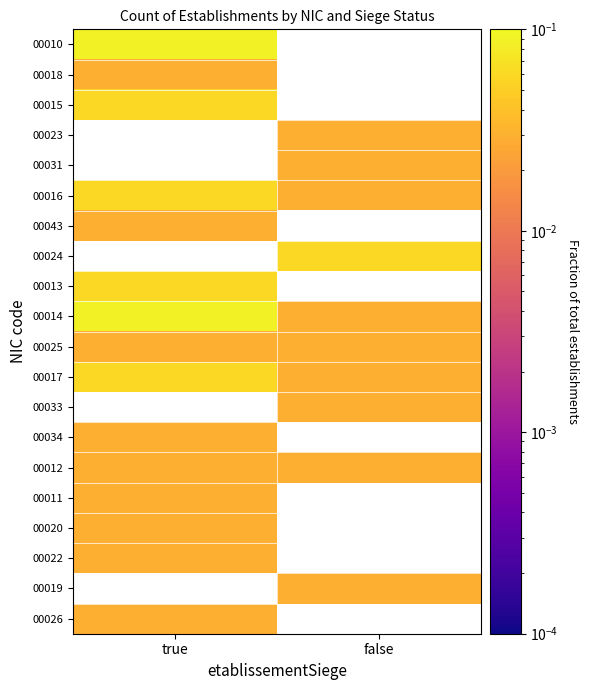

At which label does 00025 reach its minimum?

true